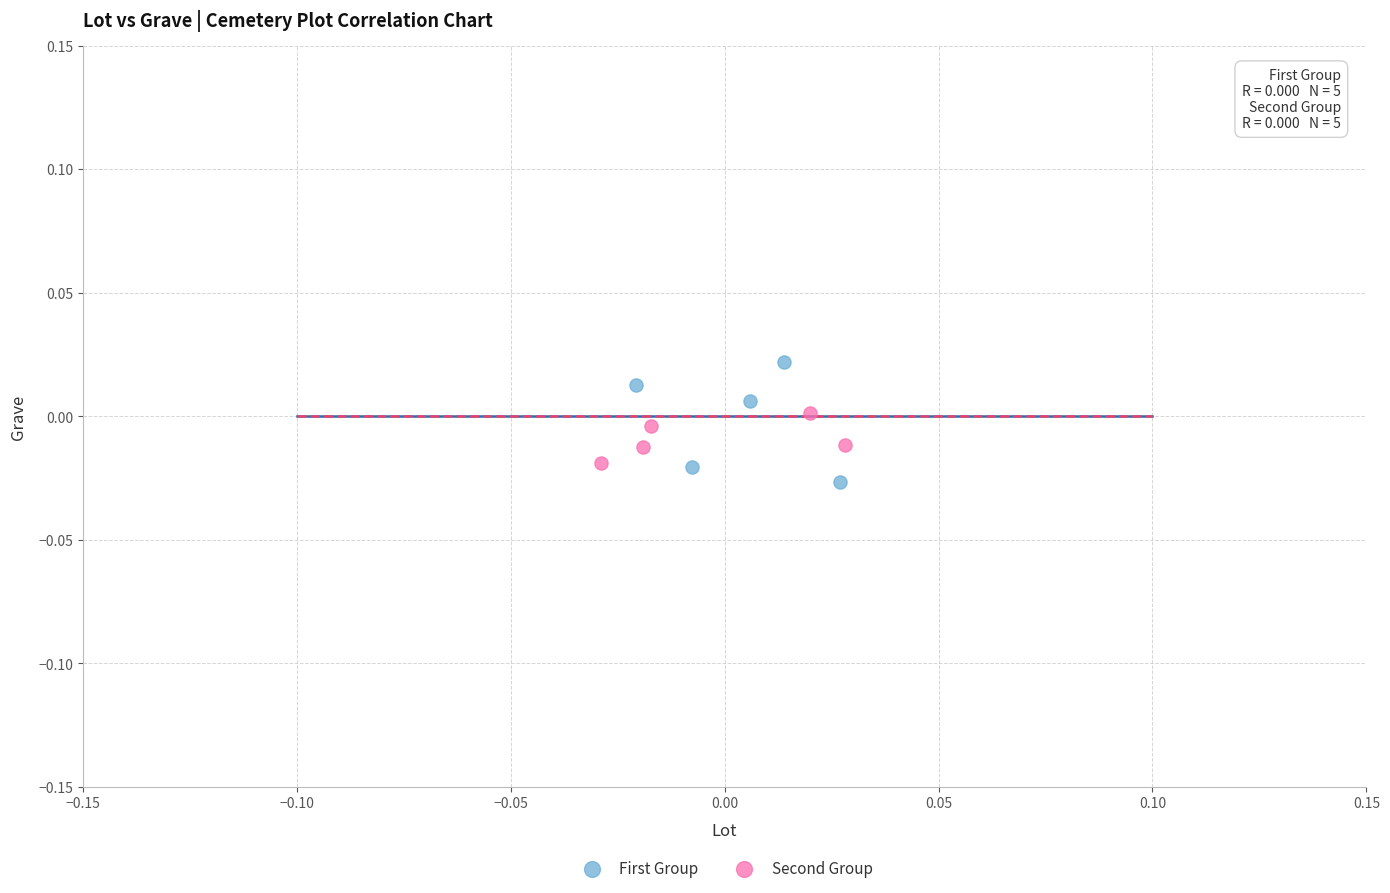

Which series contains the lowest Y value?

First Group